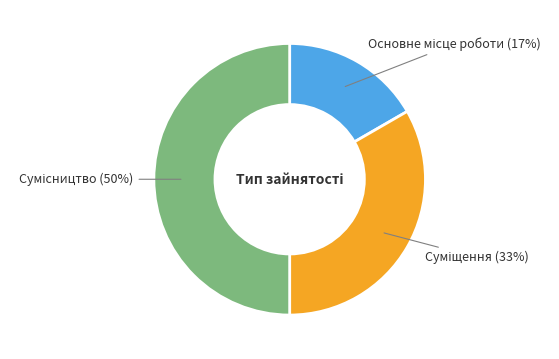

To the nearest percent, what is the difference between the largest and smallest slice percentages?

33%